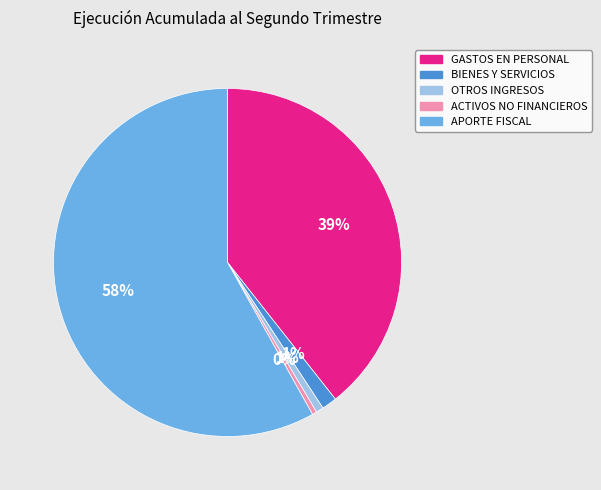

To the nearest percent, what portion does GASTOS EN PERSONAL represent?

39%